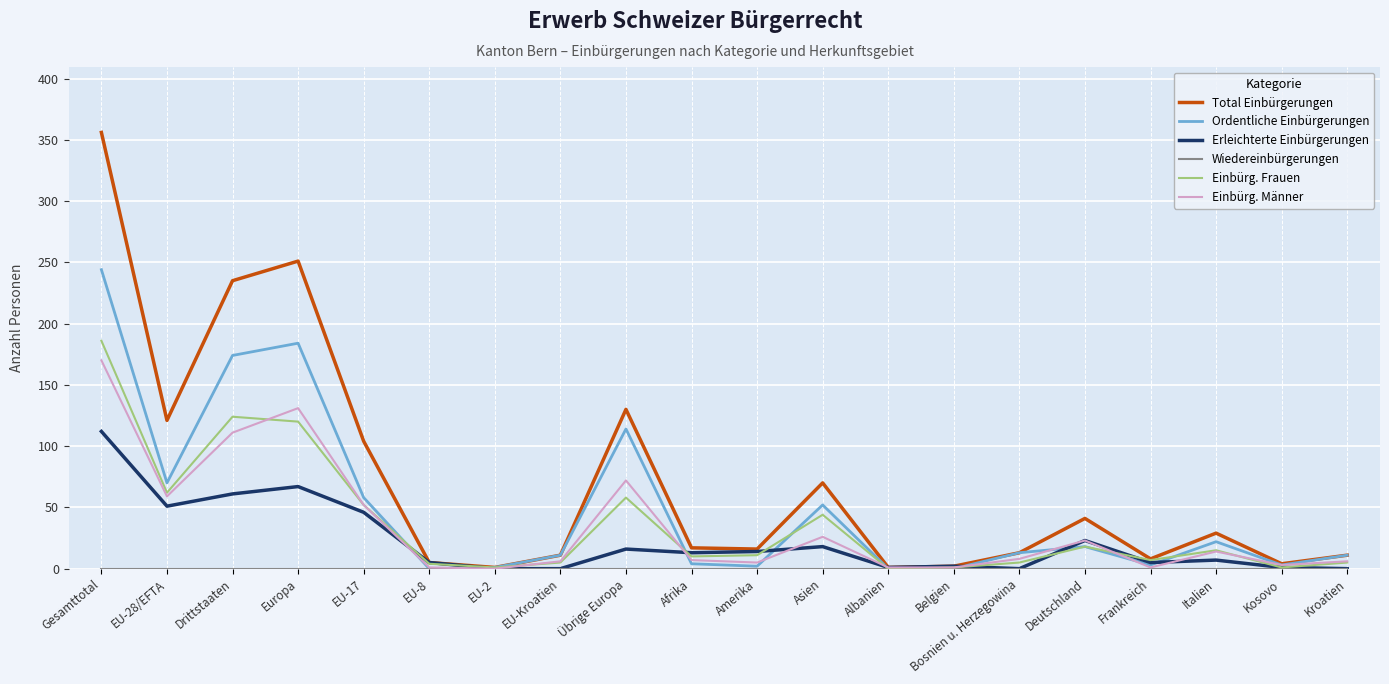

What is the sum of the Total Einbürgerungen values at Übrige Europa and Afrika?

147